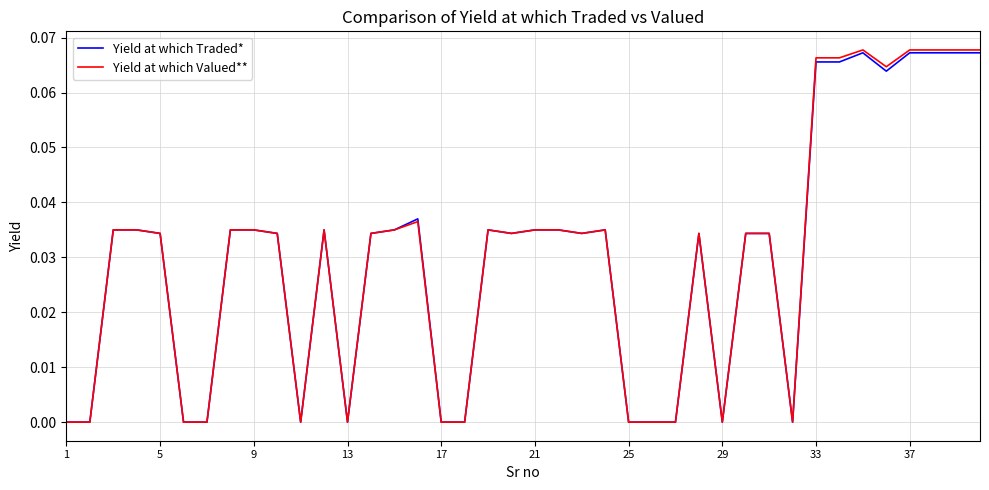

Which series has the widest spread of values?

Yield at which Valued**